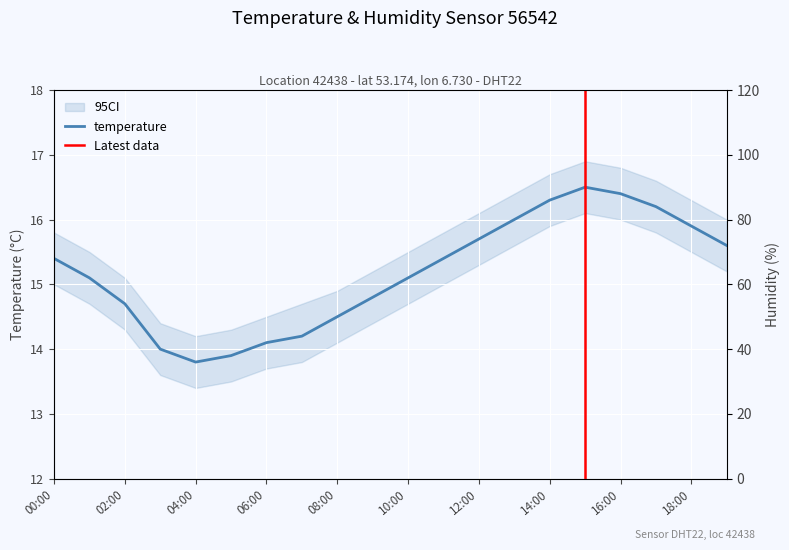

What is the label of the 1st point from the left?

00:00